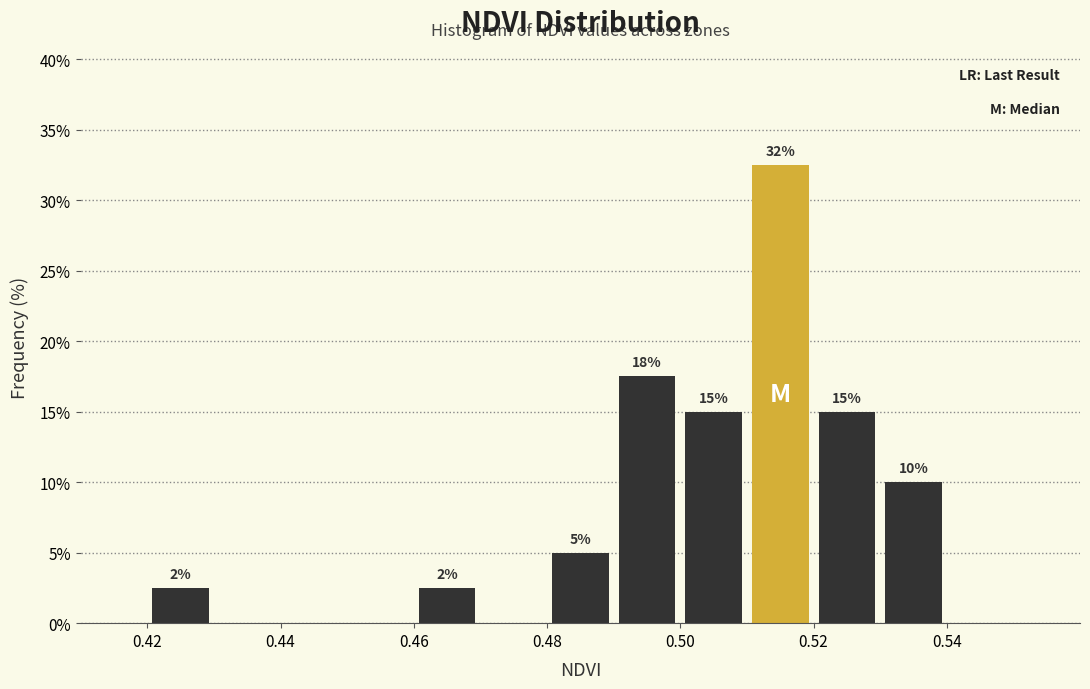

Over which range of the x-axis is the bar tallest?

0.51 to 0.52